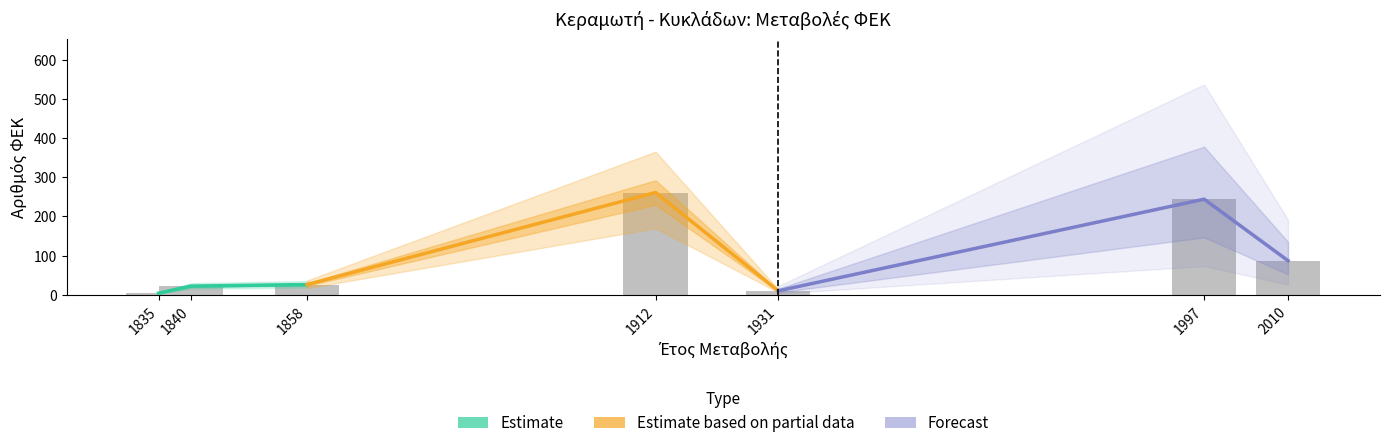

True or false: Estimate based on partial data has a value of 16 at 1858.

False